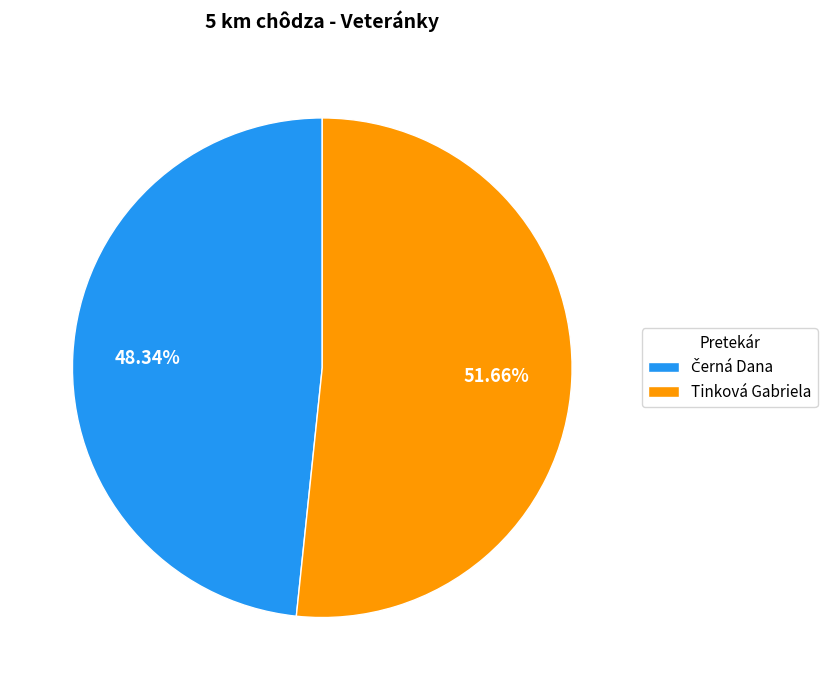

Does Tinková Gabriela represent more than half of the total?

Yes